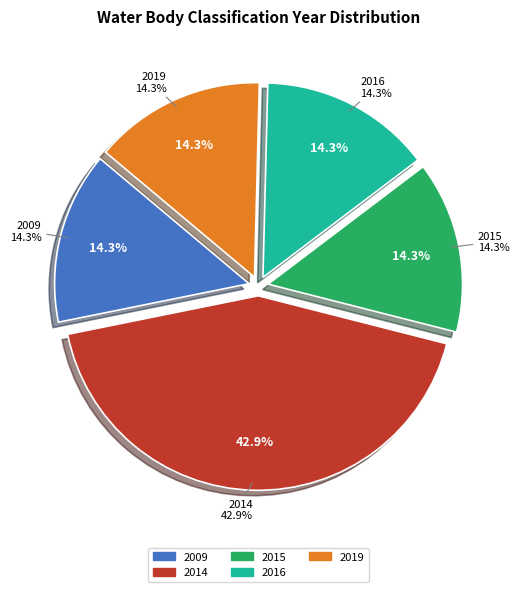

Between 2016 and 2019, which is larger?

2016